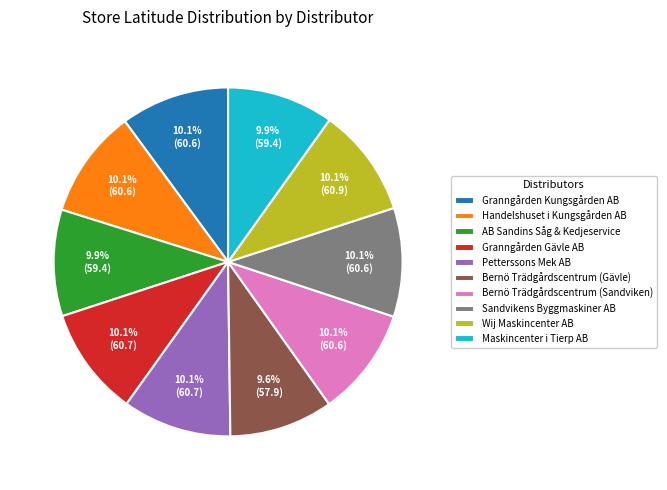

Approximately how many times larger is the value at Bernö Trädgårdscentrum (Sandviken) compared to Granngården Kungsgården AB?

1.0